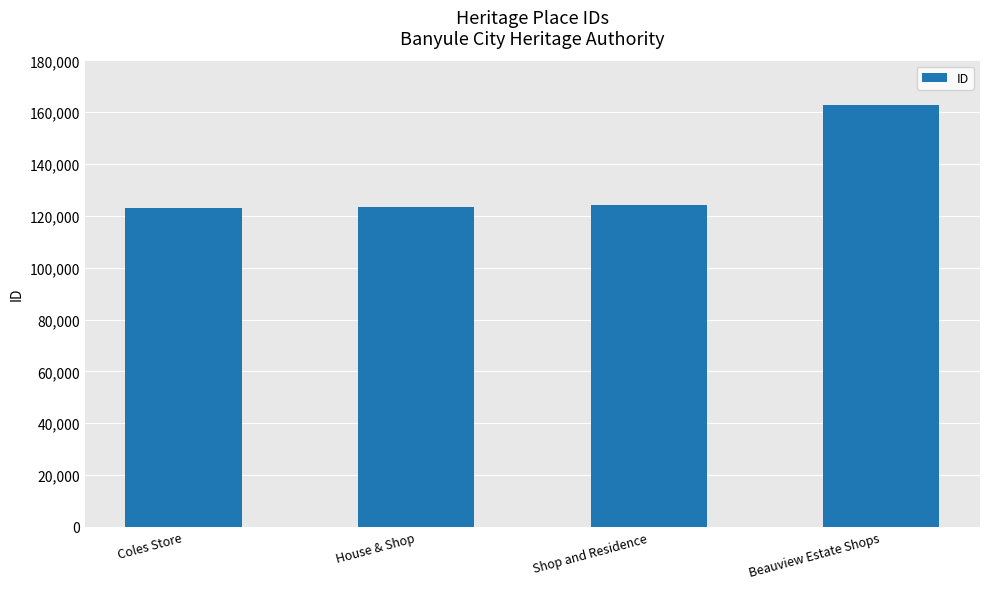

Does the chart contain stacked bars?

No